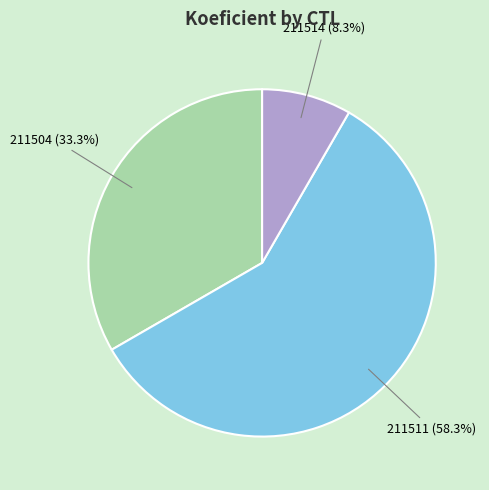

Is it true that 211504 is 33% of the pie?

True